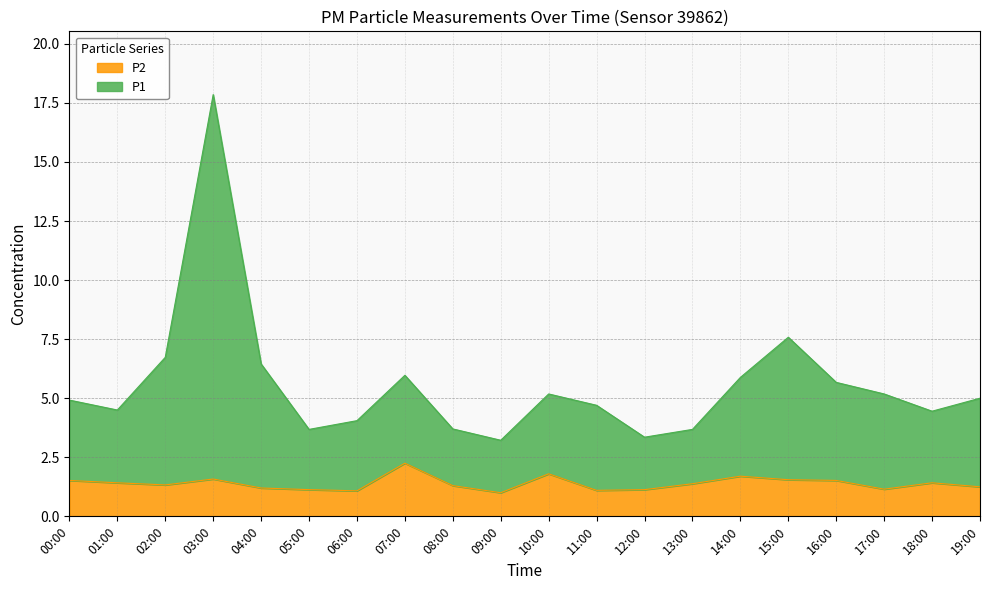

What is the sum of the P2 values at 04:00 and 08:00?

2.5